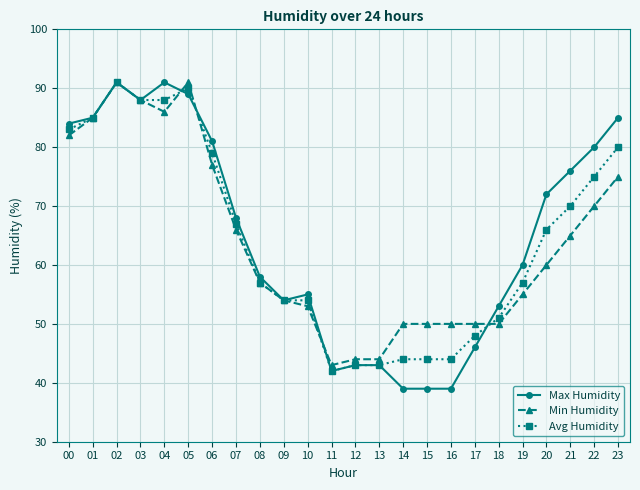

True or false: Min Humidity has more than 0 interior local peaks.

True